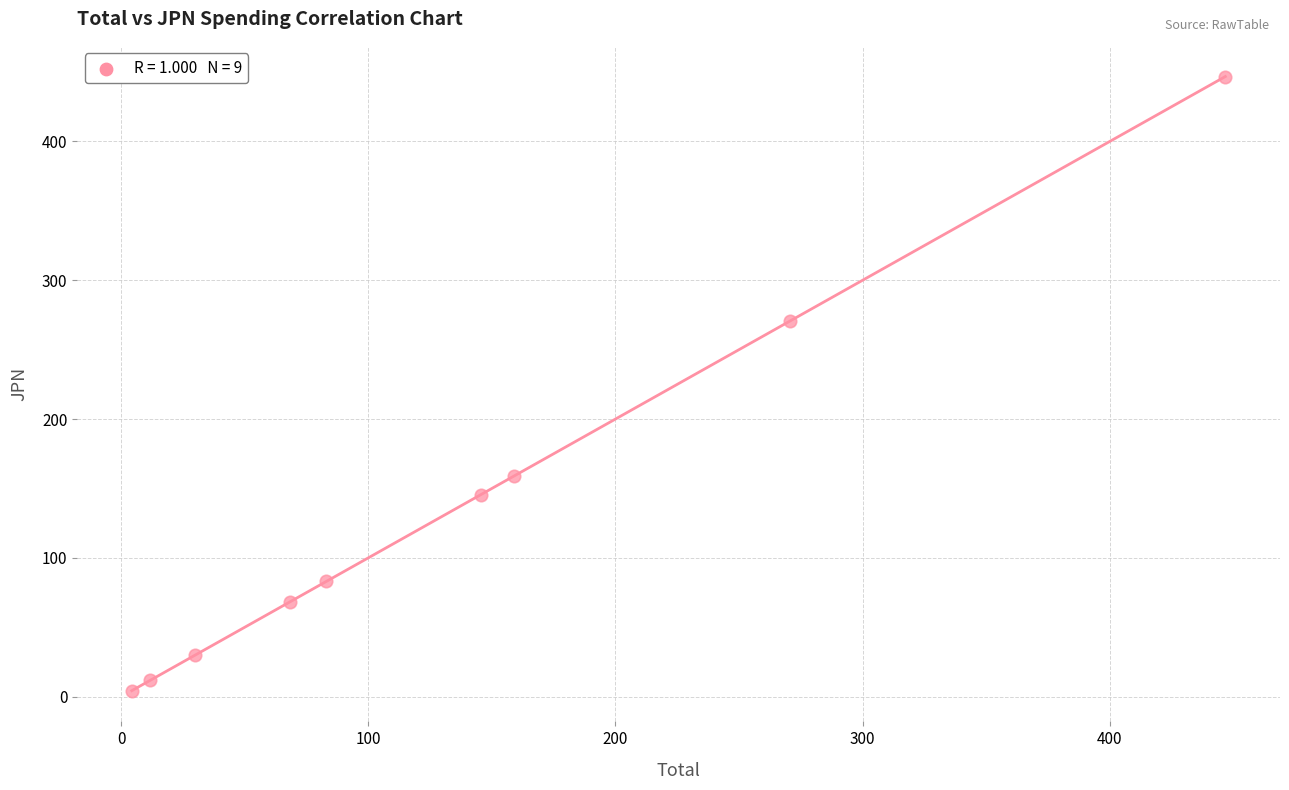

What Y value in the scatter plot is closest to 225?

270.9